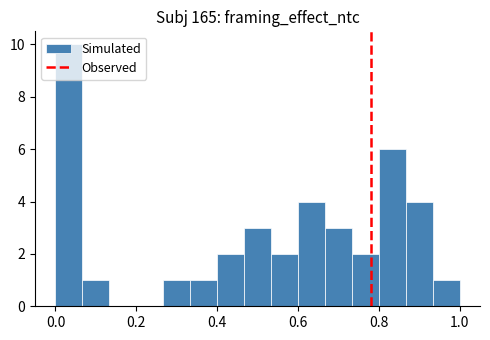

Around what value on the x-axis is the tallest bar? Give the approximate position of its centre, as read against the axis.

0.04